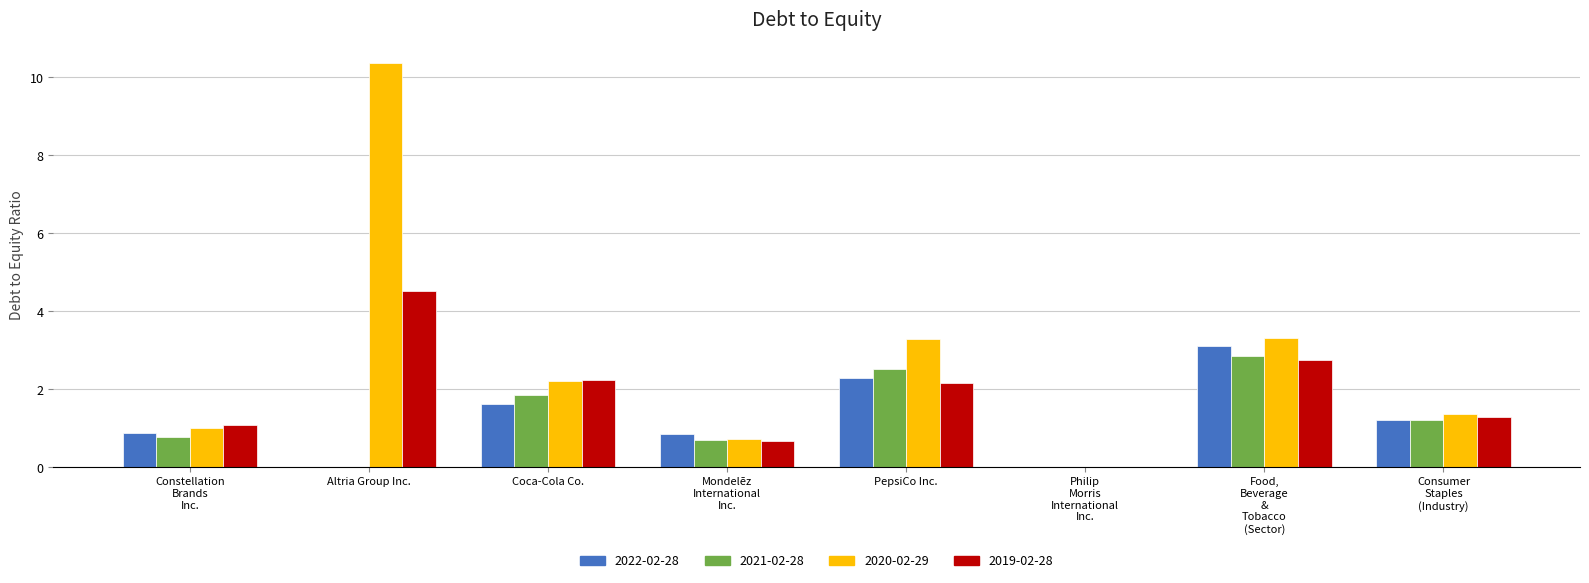

At which category is the sum across all series the highest?

Altria Group Inc.